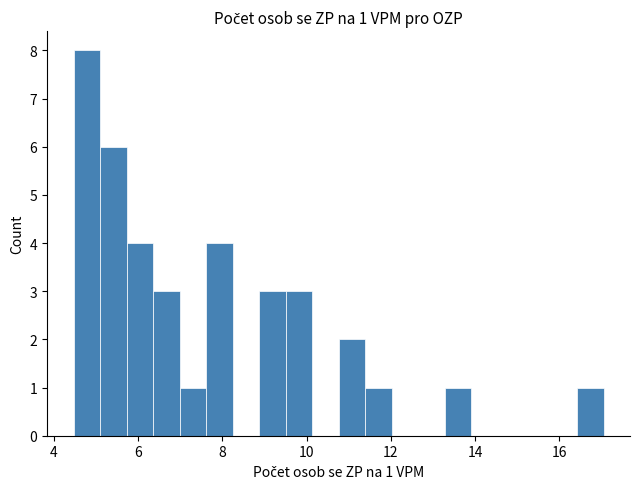

Read against the x-axis, roughly where is the centre of the tallest bar?

4.8